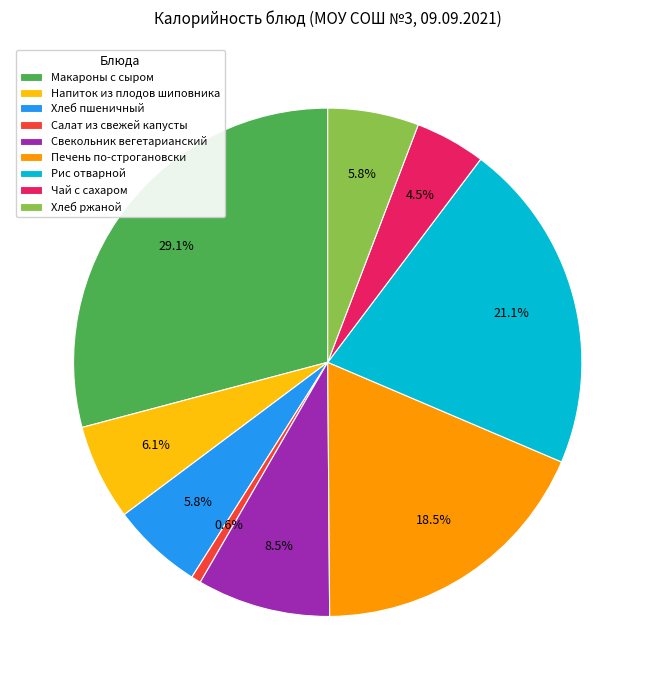

Which has a higher value, Салат из свежей капусты or Чай с сахаром?

Чай с сахаром